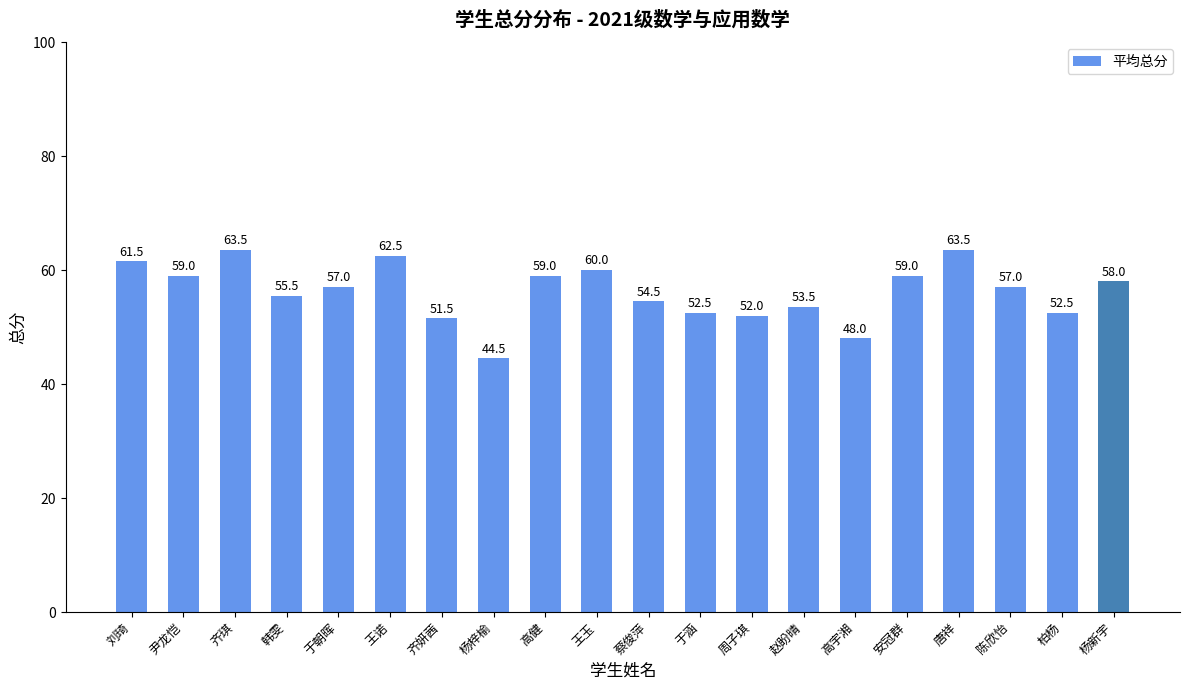

How many categories are shown in the chart?

20